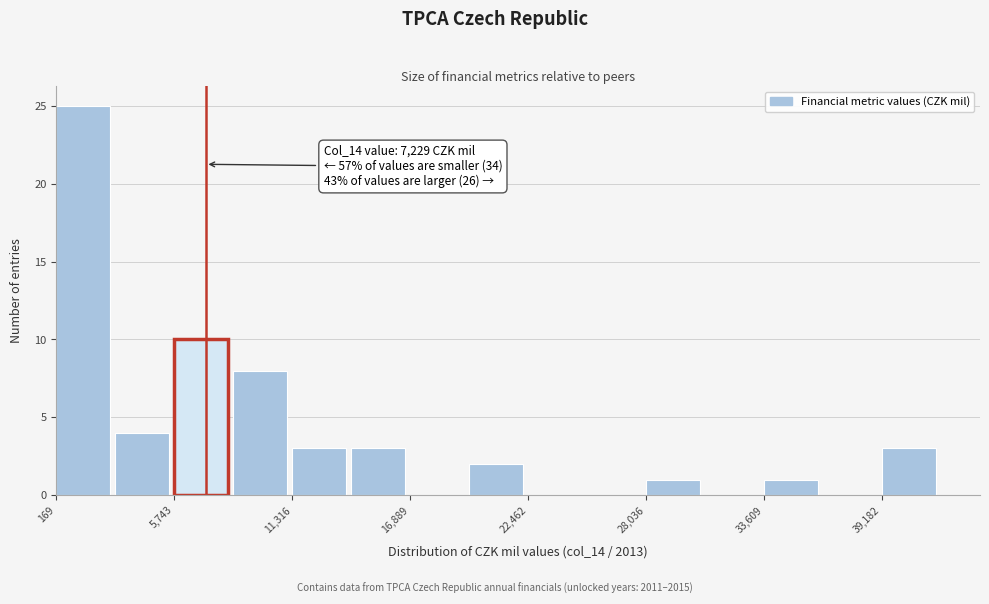

Read against the x-axis, roughly where is the centre of the tallest bar?

1000